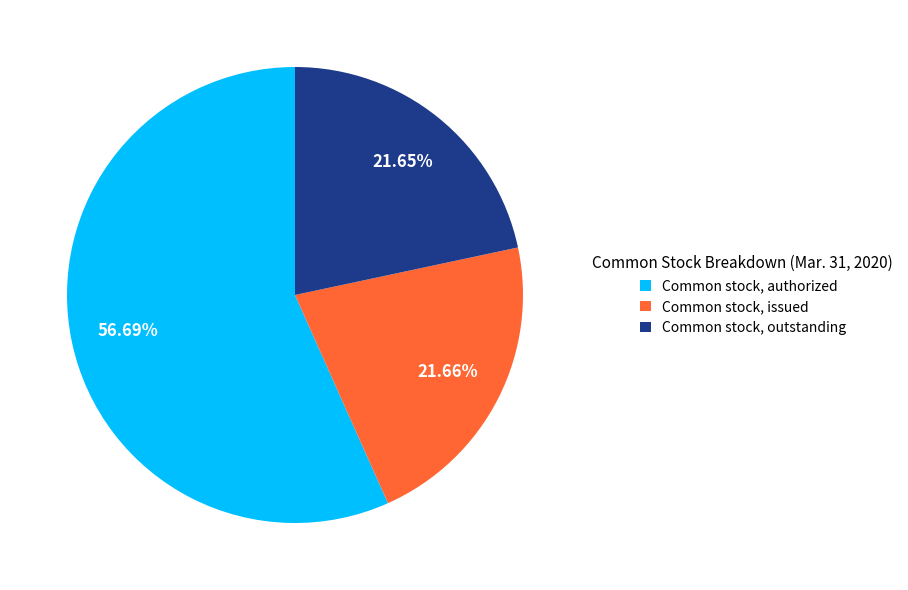

Which category has the biggest portion of the pie?

Common stock, authorized